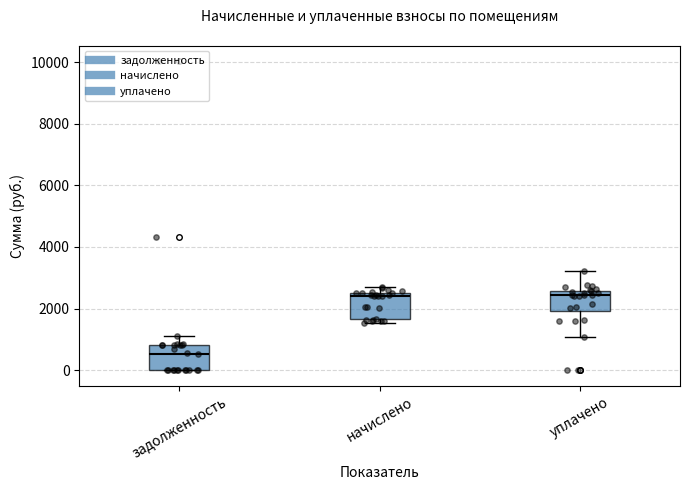

Reading left to right, transcribe this box plot: for each box, give where its median line is, the range the box spans, and where its two whiskers end, as read against the y-axis. The values are not printed on the chart, so give them approximately, as read against the axis.

задолженность: median 600, box 0 to 800, whiskers 0 to 1200
начислено: median 2400 (just below the box's upper edge), box 1600 to 2400, whiskers 1600 (just below the box's lower edge) to 2600
уплачено: median 2400, box 2000 to 2600, whiskers 1000 to 3200